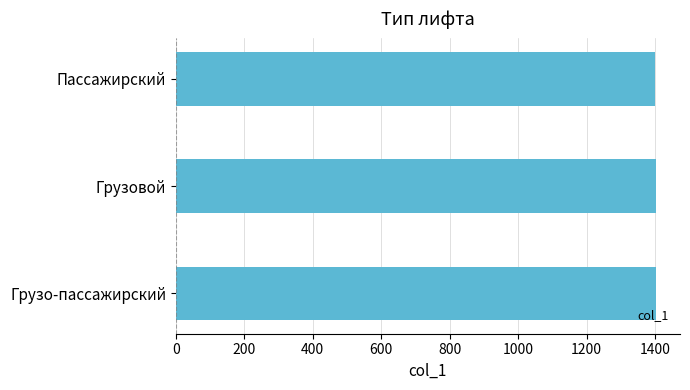

What is the greatest value displayed?

1403